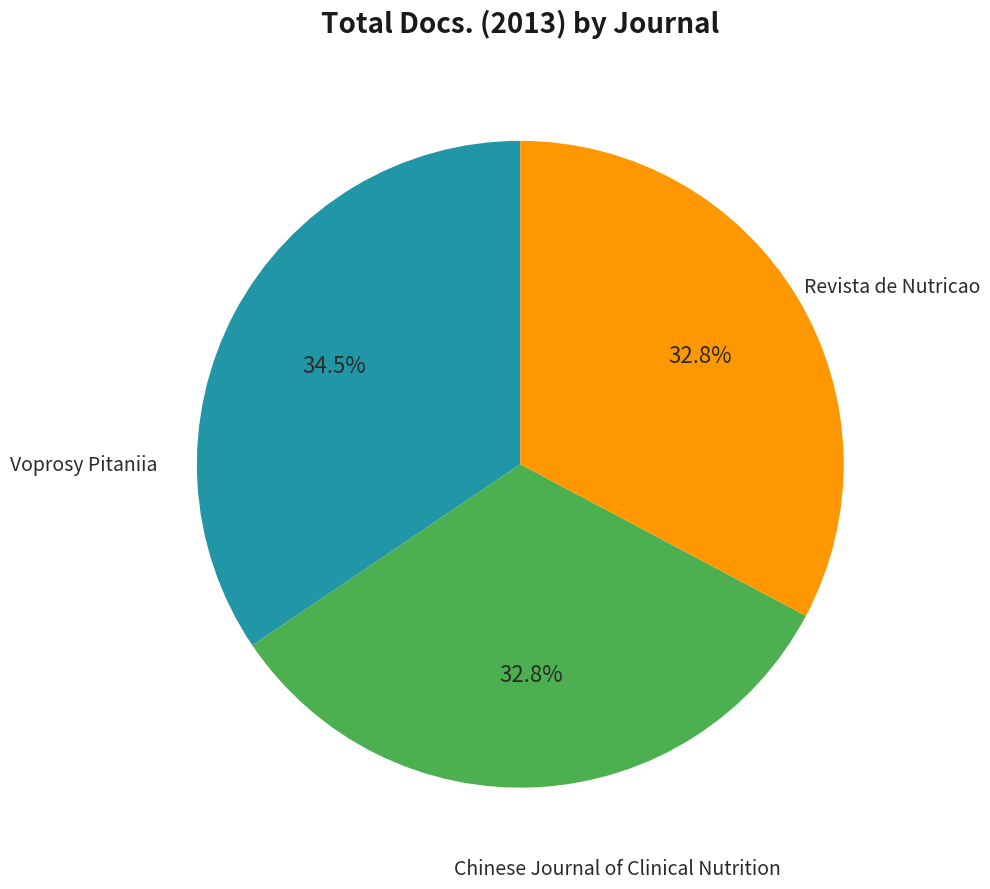

Is there a majority slice in this chart?

No